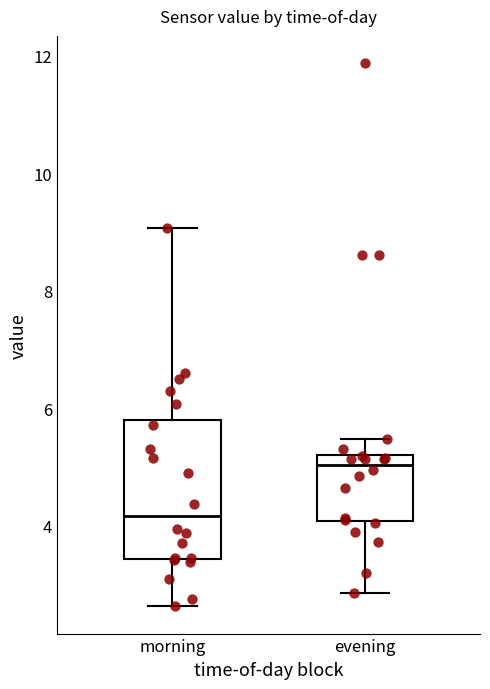

Reading left to right, transcribe this box plot: for each box, give where its median line is, the range the box spans, and where its two whiskers end, as read against the y-axis. The values are not printed on the chart, so give them approximately, as read against the axis.

morning: median 4.2, box 3.4 to 5.8, whiskers 2.6 to 9.0
evening: median 5.0, box 4.0 to 5.2, whiskers 2.8 to 5.4